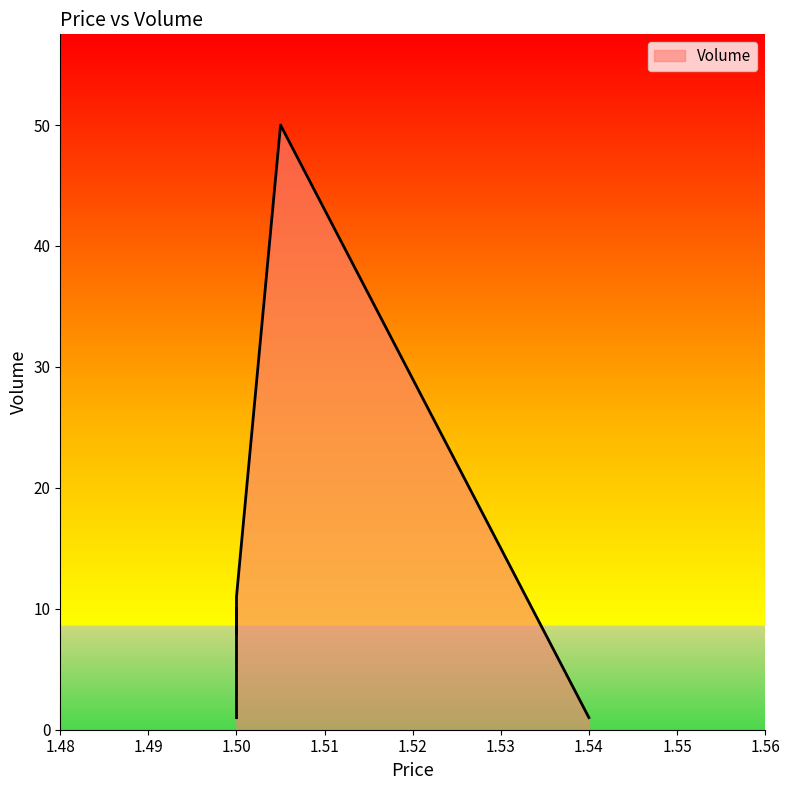

What is the approximate value at 1.5, to the nearest 5?

10